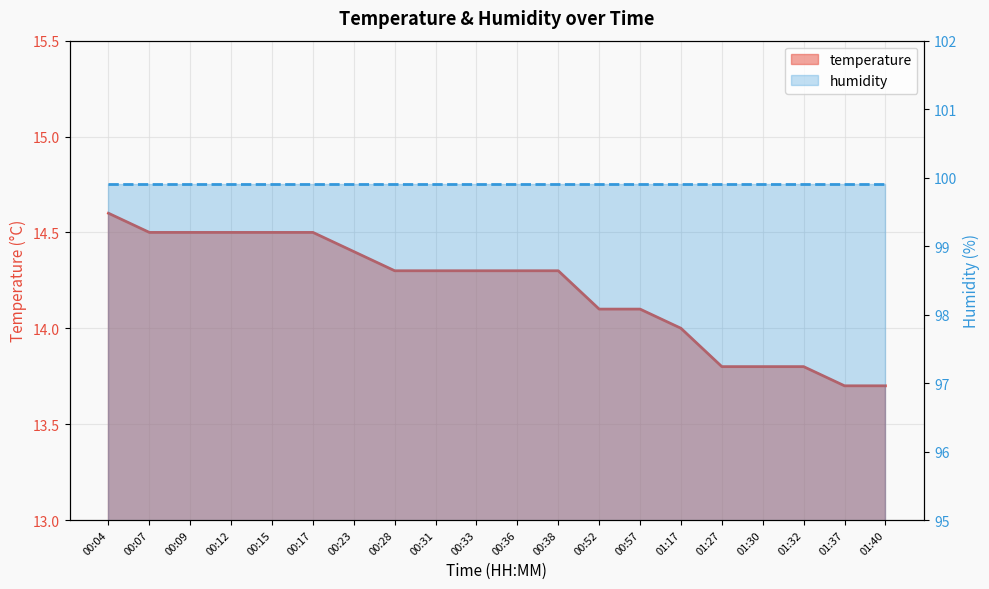

How many values are between 14 and 15?

15